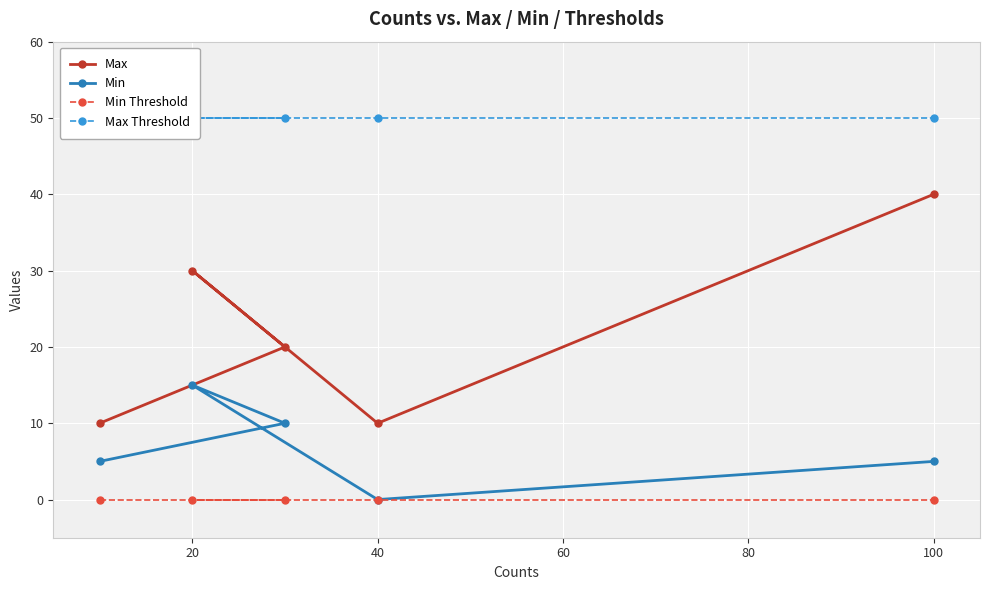

The Min Threshold series shows 0 at 20. True or false?

True